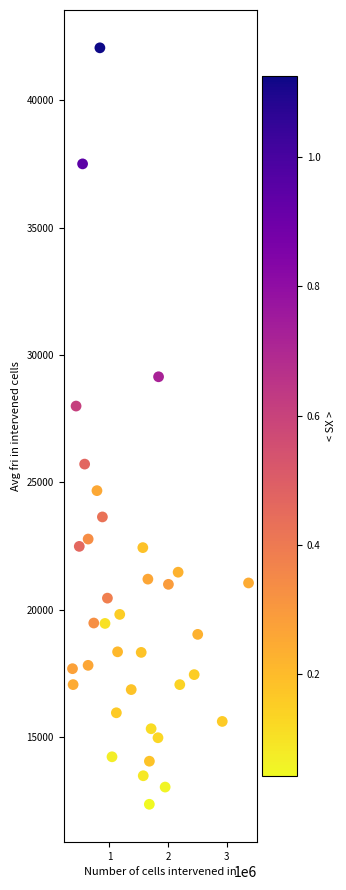

What Y value in the scatter plot is closest to 27208?

27994.3